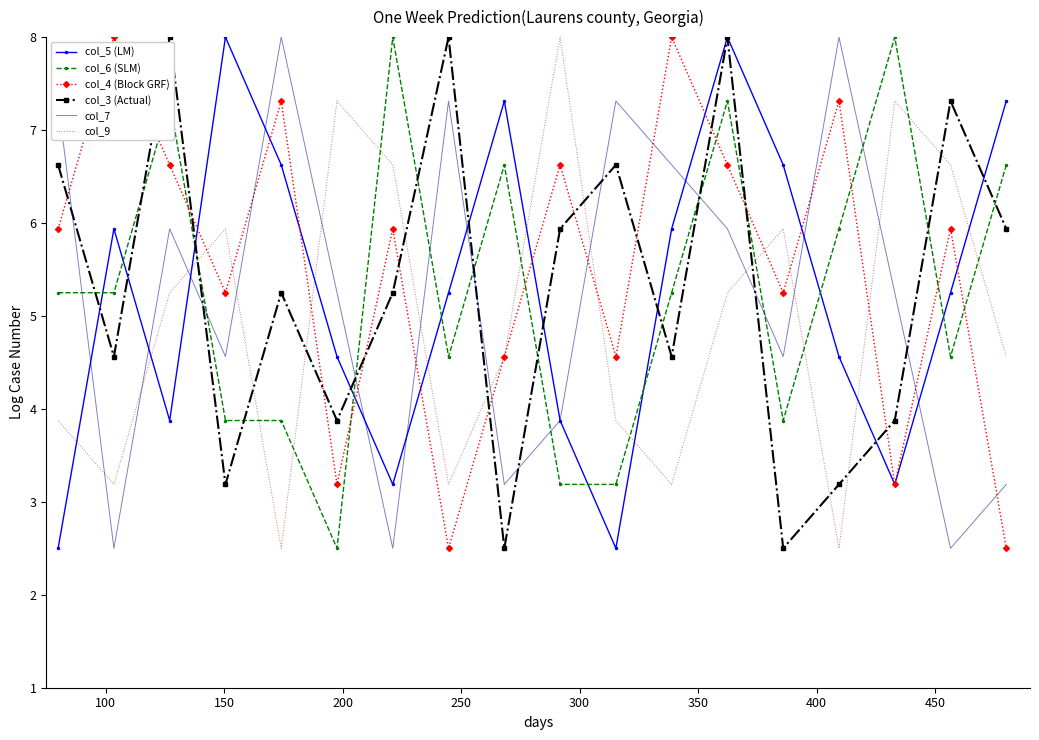

What is the maximum value shown in the chart?

8.0